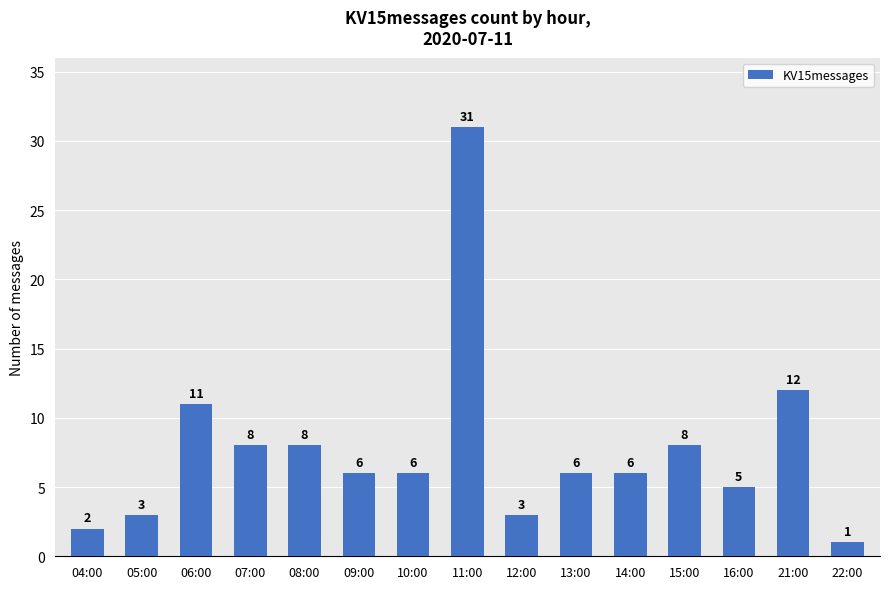

The chart shows a value of 8 at 10:00. True or false?

False